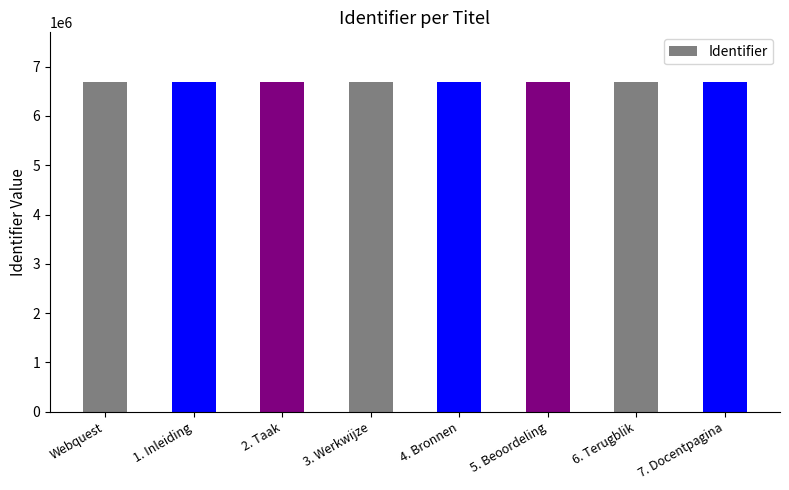

What is the maximum value shown in the chart?

6693571